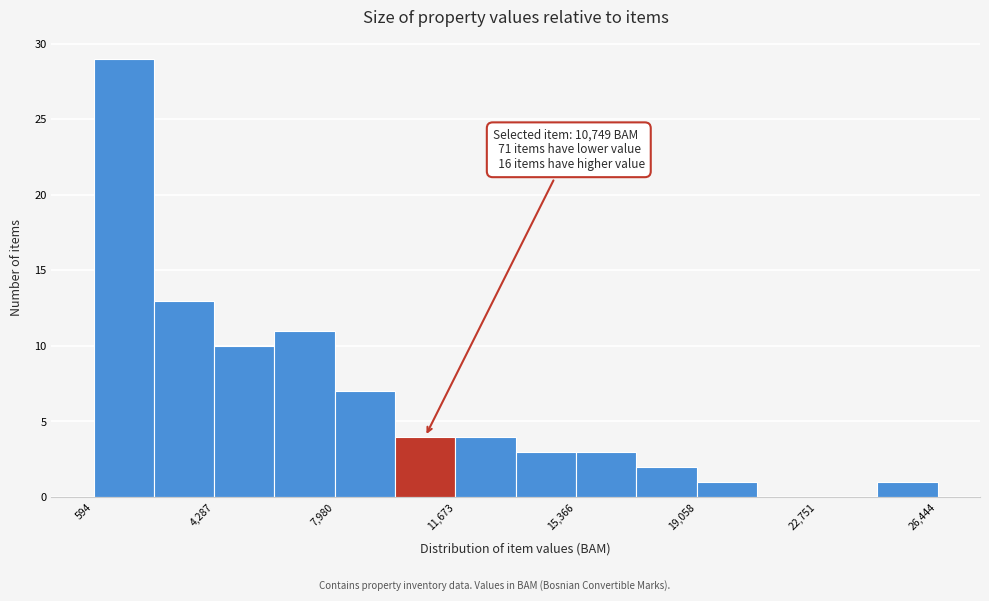

Around what value on the x-axis is the tallest bar? Give the approximate position of its centre, as read against the axis.

1500